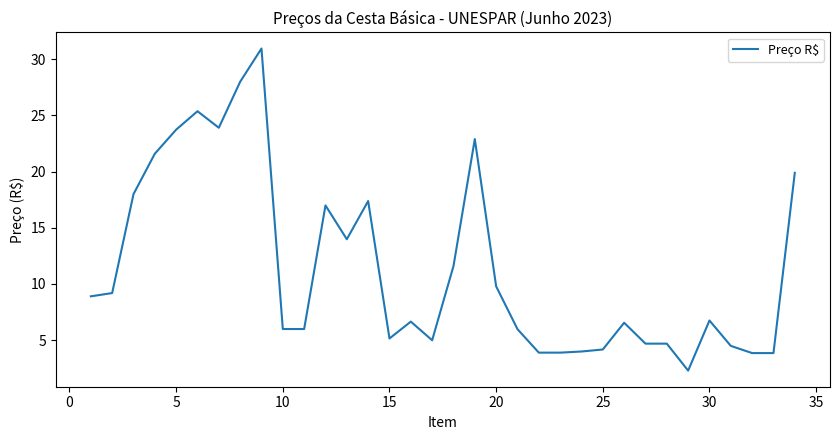

What is the difference between the maximum and minimum values?

28.7